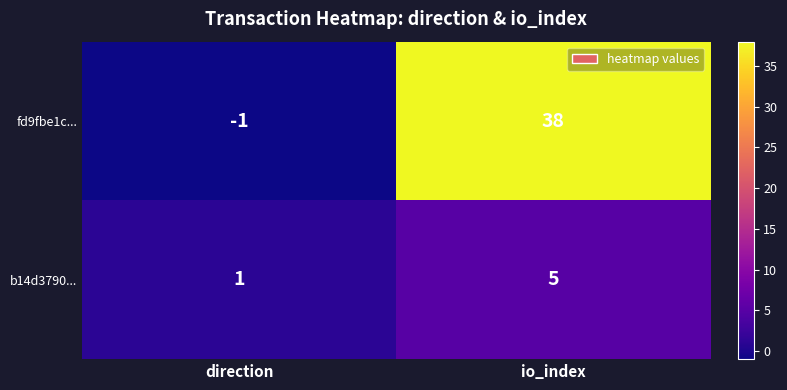

List the series in order of their overall mean, lowest first.

b14d3790..., fd9fbe1c...